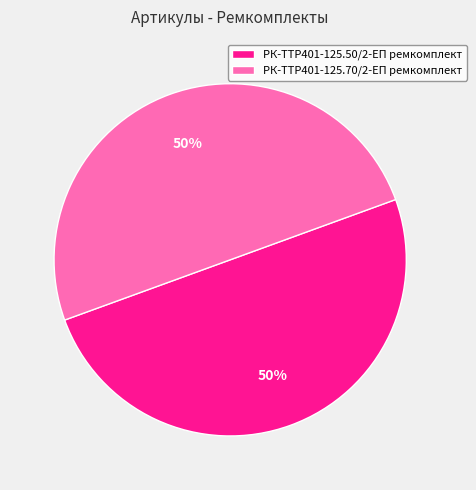

Do РК-TTР401-125.50/2-ЕП ремкомплект and РК-TTР401-125.70/2-ЕП ремкомплект together represent more than half of the pie?

Yes